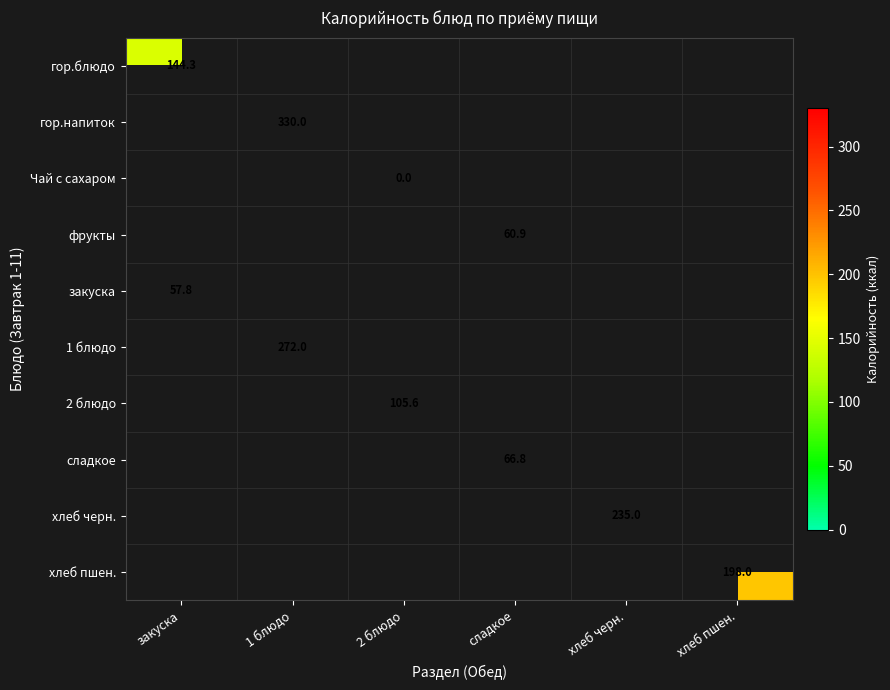

The value of закуска at закуска is 21.0. True or false?

False